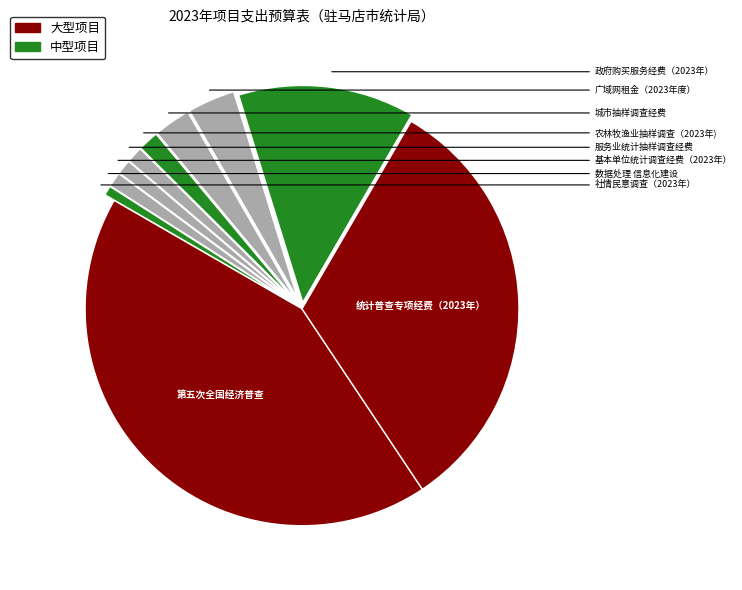

Which category has the biggest portion of the pie?

第五次全国经济普查